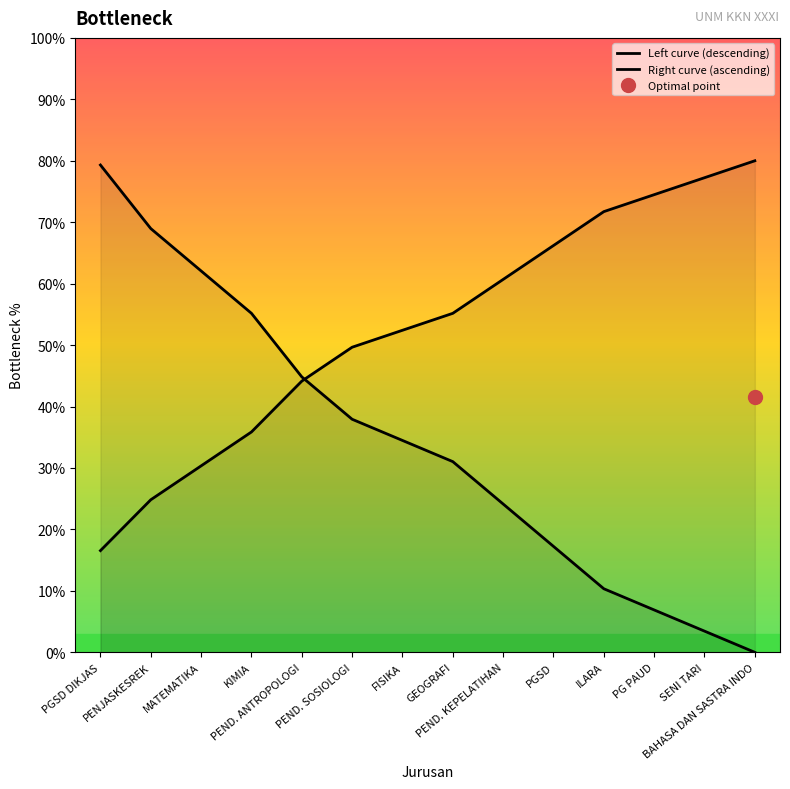

Reading left to right, transcribe all the data shown in this chart.

Left curve (descending): PGSD DIKJAS=79.3	PENJASKESREK=69.0	MATEMATIKA=62.1	KIMIA=55.2	PEND. ANTROPOLOGI=44.8	PEND. SOSIOLOGI=37.9	FISIKA=34.5	GEOGRAFI=31.0	PEND. KEPELATIHAN=24.1	PGSD=17.2	ILARA=10.3	PG PAUD=6.9	SENI TARI=3.4	BAHASA DAN SASTRA INDO=0.0
Right curve (ascending): PGSD DIKJAS=16.6	PENJASKESREK=24.8	MATEMATIKA=30.3	KIMIA=35.9	PEND. ANTROPOLOGI=44.1	PEND. SOSIOLOGI=49.7	FISIKA=52.4	GEOGRAFI=55.2	PEND. KEPELATIHAN=60.7	PGSD=66.2	ILARA=71.7	PG PAUD=74.5	SENI TARI=77.2	BAHASA DAN SASTRA INDO=80.0